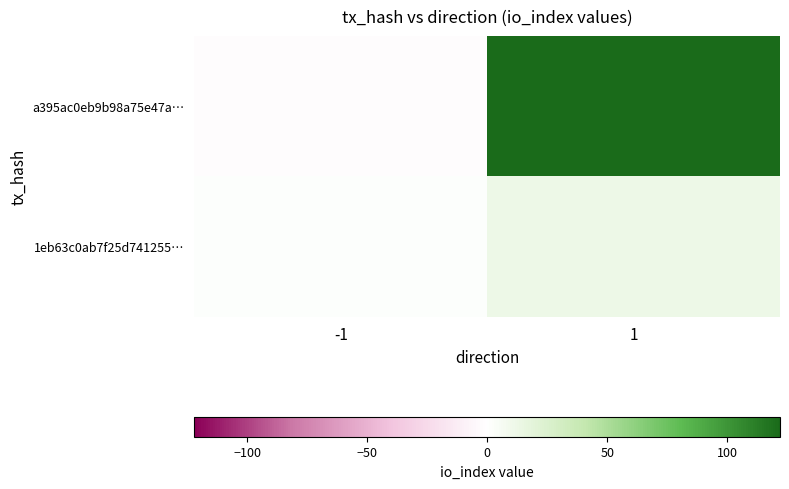

What is the difference between the highest and lowest values at 1?

110